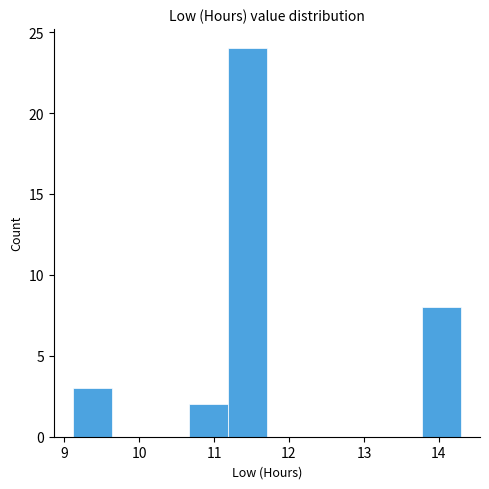

What is the height of the bar covering 13.8 to 14.3 on the x-axis? Neither the bar edges nor the heights are printed on the chart, so give them approximately, as read against the axes.

8